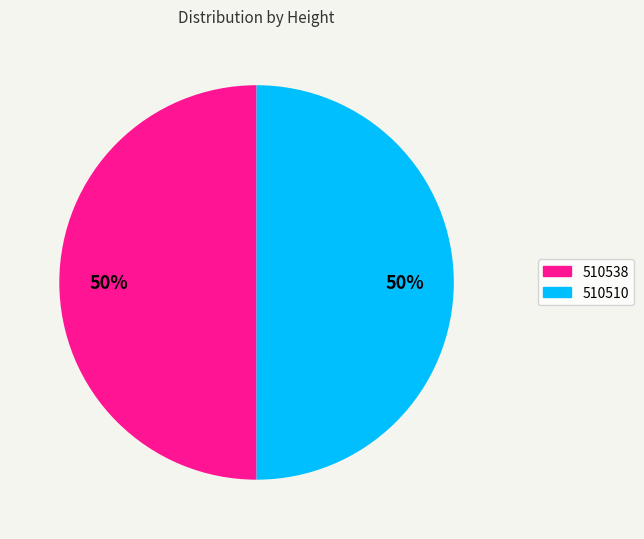

What is the ratio of the value at 510510 to the value at 510538?

1.0